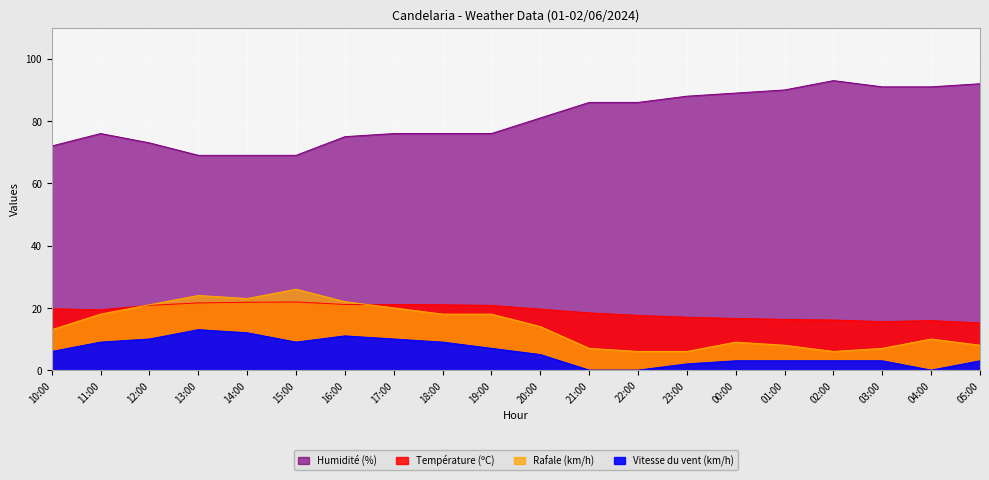

Does the chart display data point markers on the line(s)?

No